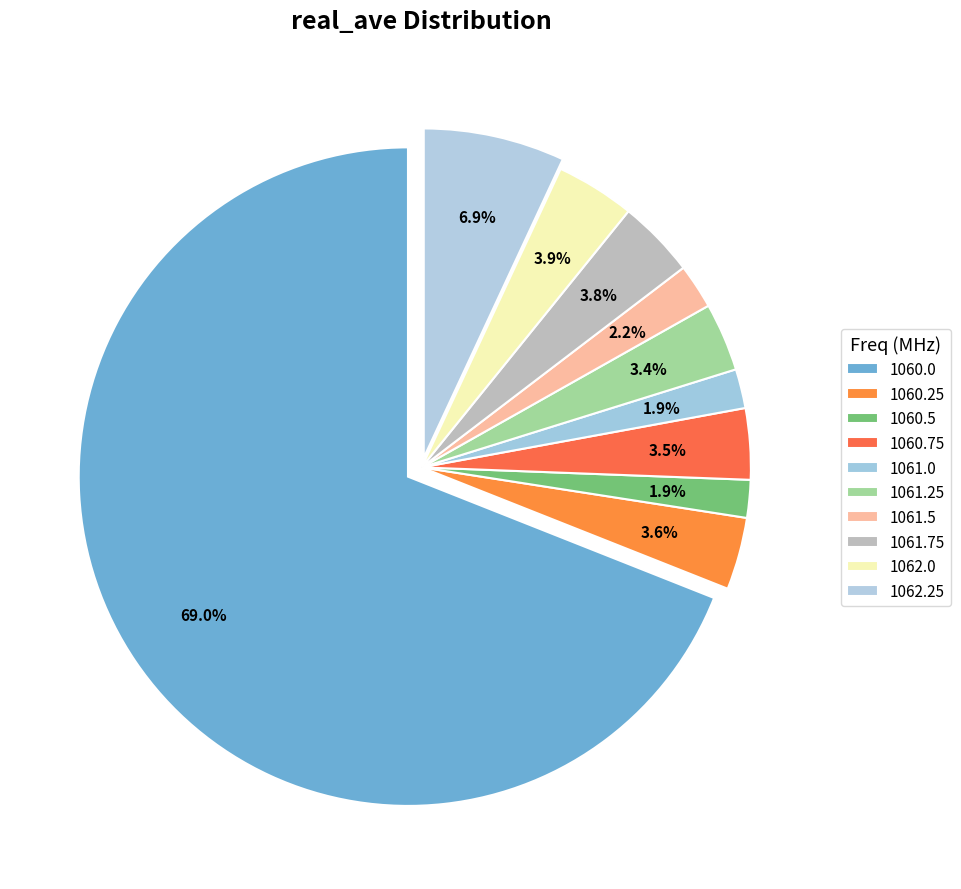

What portion of the pie excludes 1061.0?

98.1%